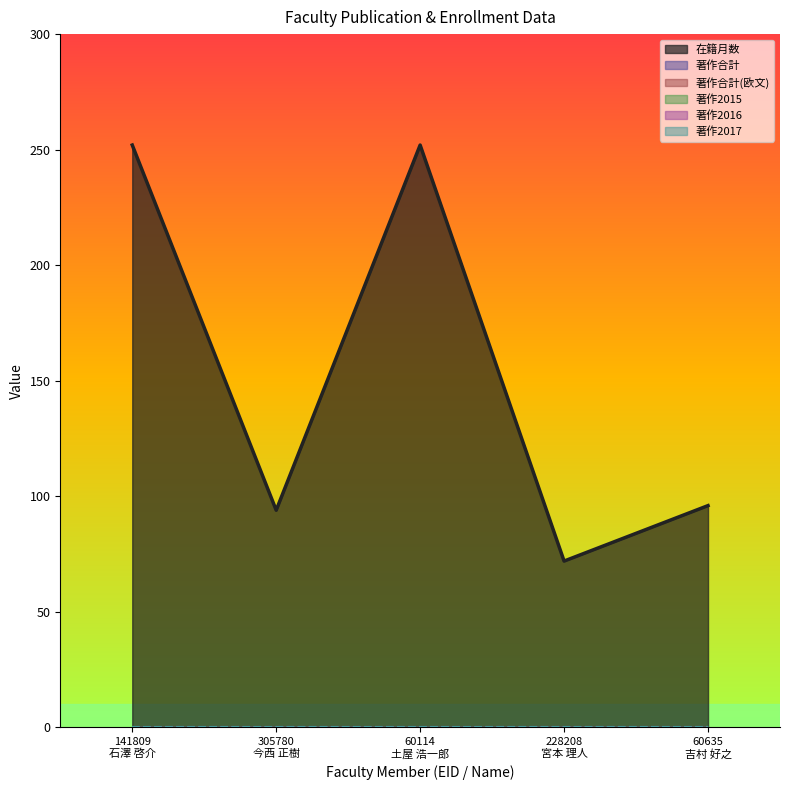

What is the difference between the highest and lowest values at 141809
石澤 啓介?

252